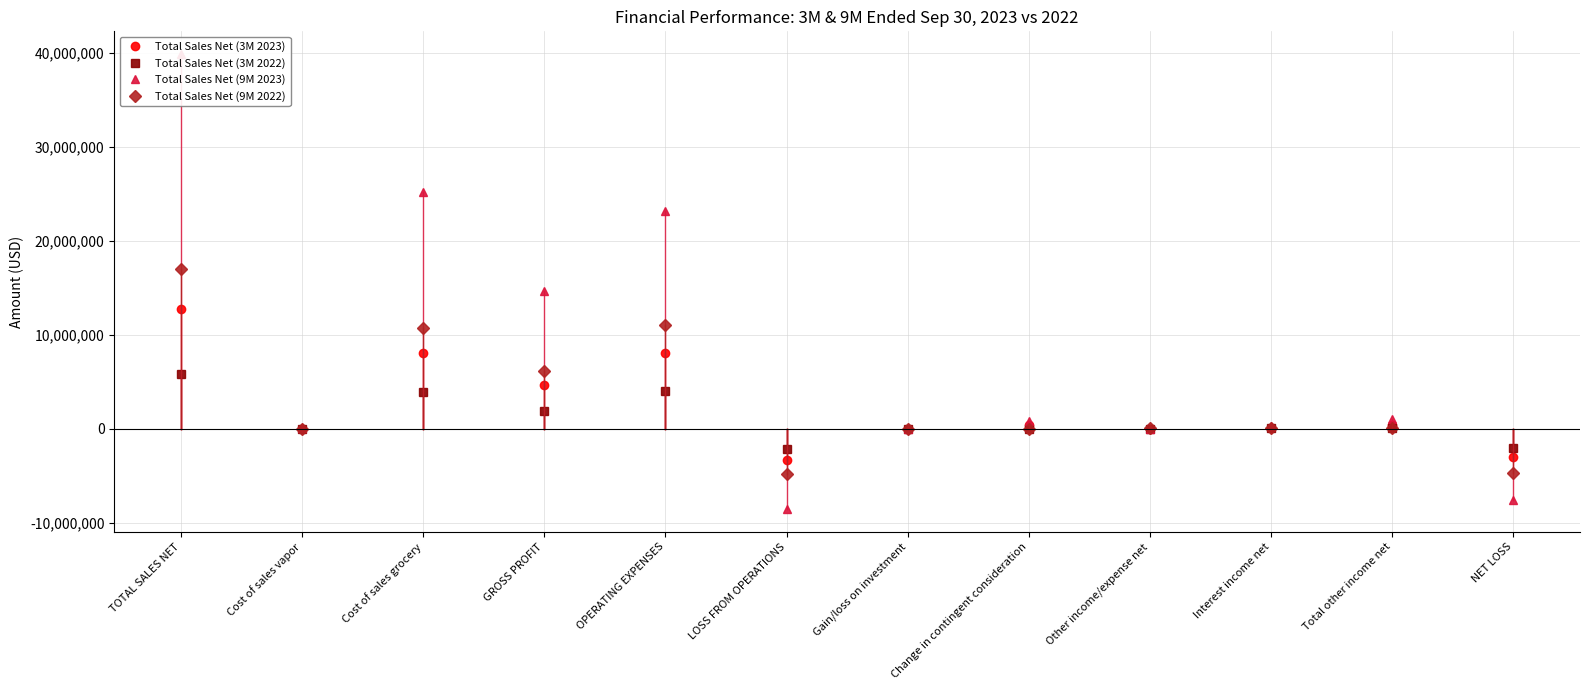

Rank the categories by Total Sales Net (9M 2022) value from highest to lowest.

TOTAL SALES NET, OPERATING EXPENSES, Cost of sales grocery, GROSS PROFIT, Total other income net, Interest income net, Other income/expense net, Cost of sales vapor, Change in contingent consideration, Gain/loss on investment, NET LOSS, LOSS FROM OPERATIONS